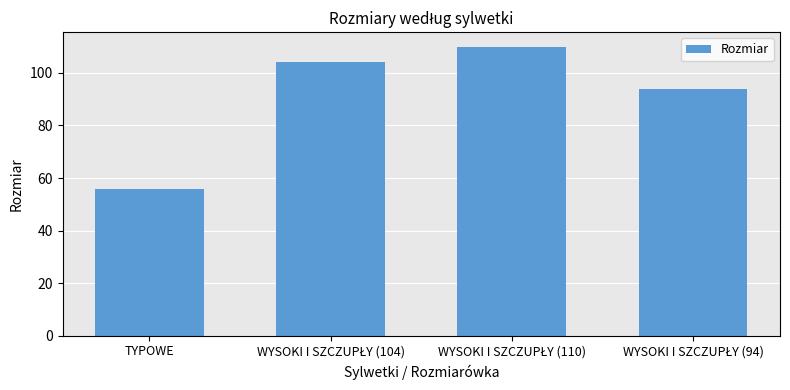

What position from the right is TYPOWE?

4